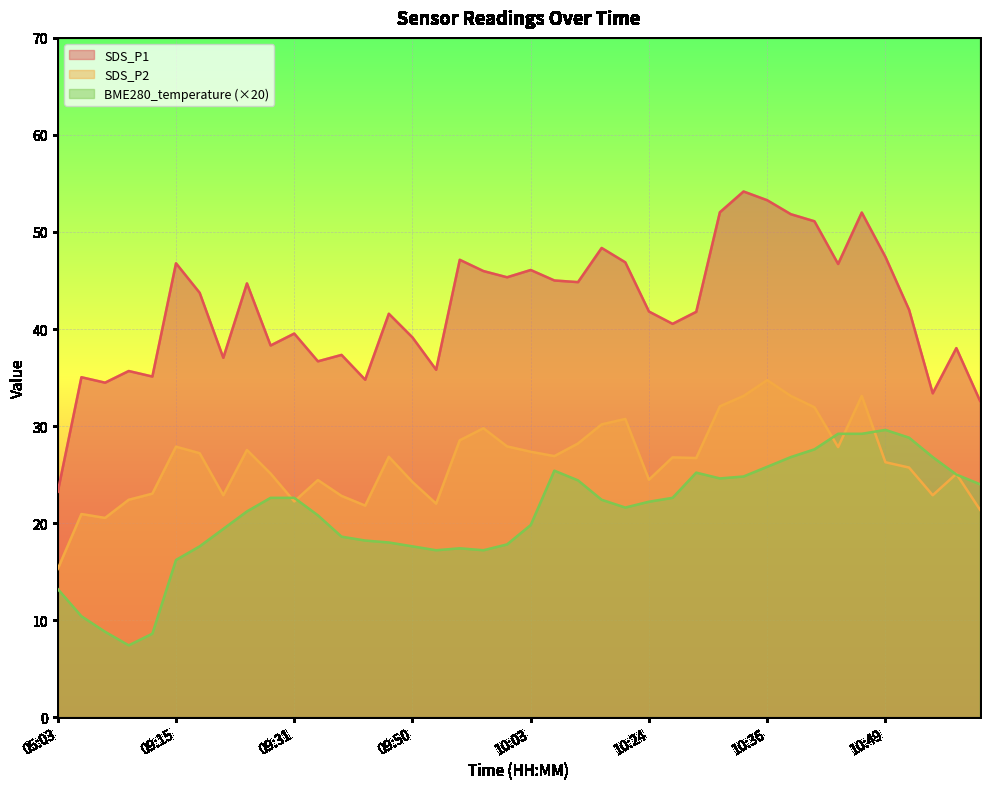

What is the greatest value displayed?

54.2